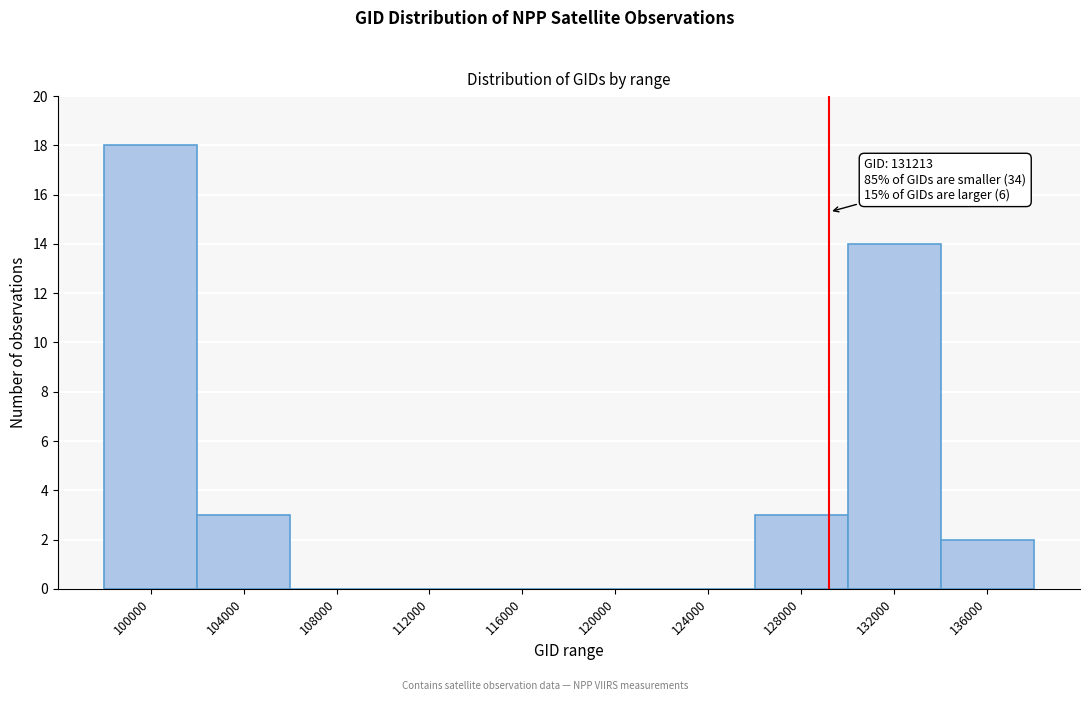

Reading right to left, transcribe all the data shown in this chart.

136000=2	132000=14	128000=3	124000=0	120000=0	116000=0	112000=0	108000=0	104000=3	100000=18